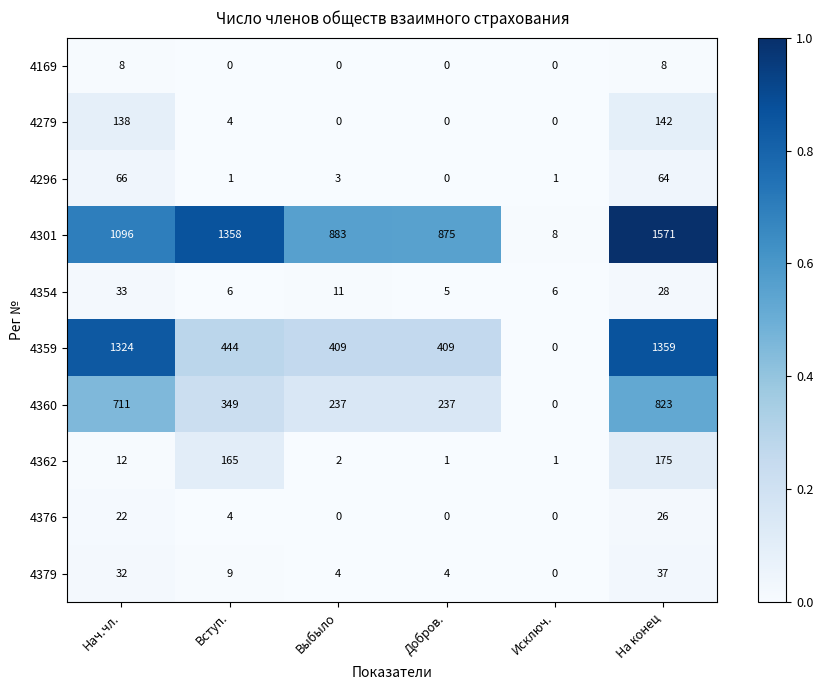

Count the number of categories in the chart.

6